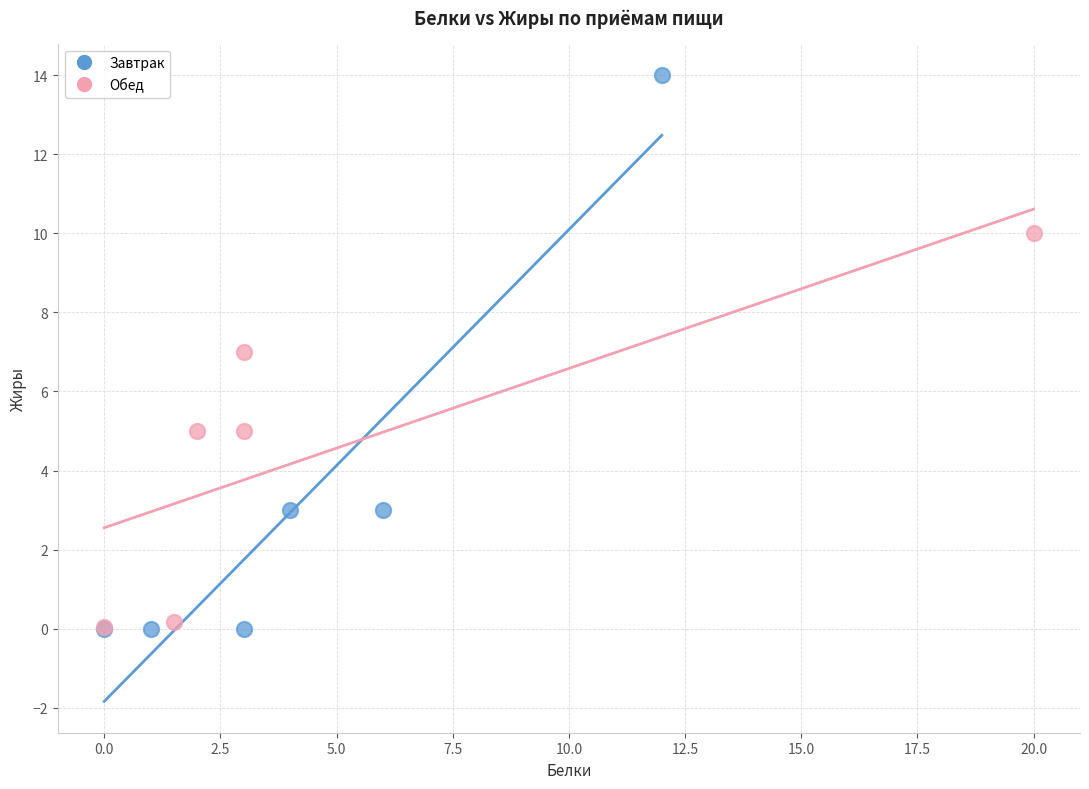

What are all the series names shown in the legend?

Завтрак, Обед